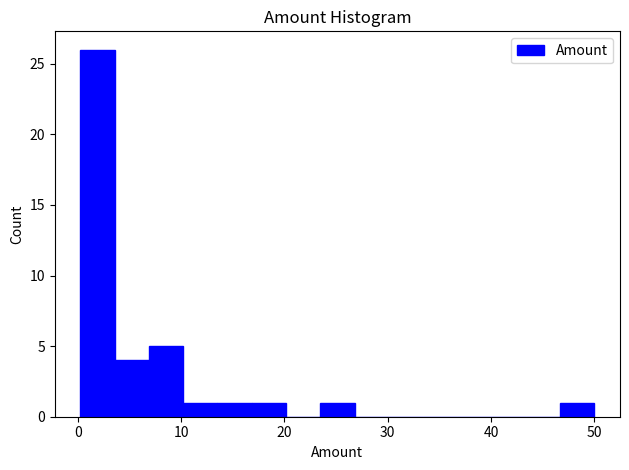

Around what value on the x-axis is the tallest bar? Give the approximate position of its centre, as read against the axis.

2